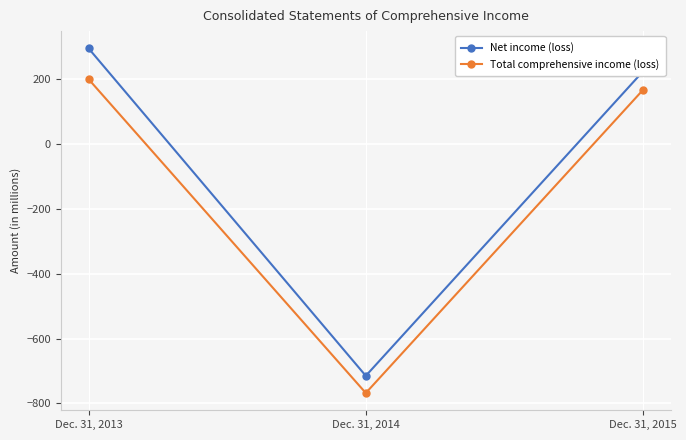

What is the approximate value of Total comprehensive income (loss) at Dec. 31, 2014, to the nearest 50?

-750